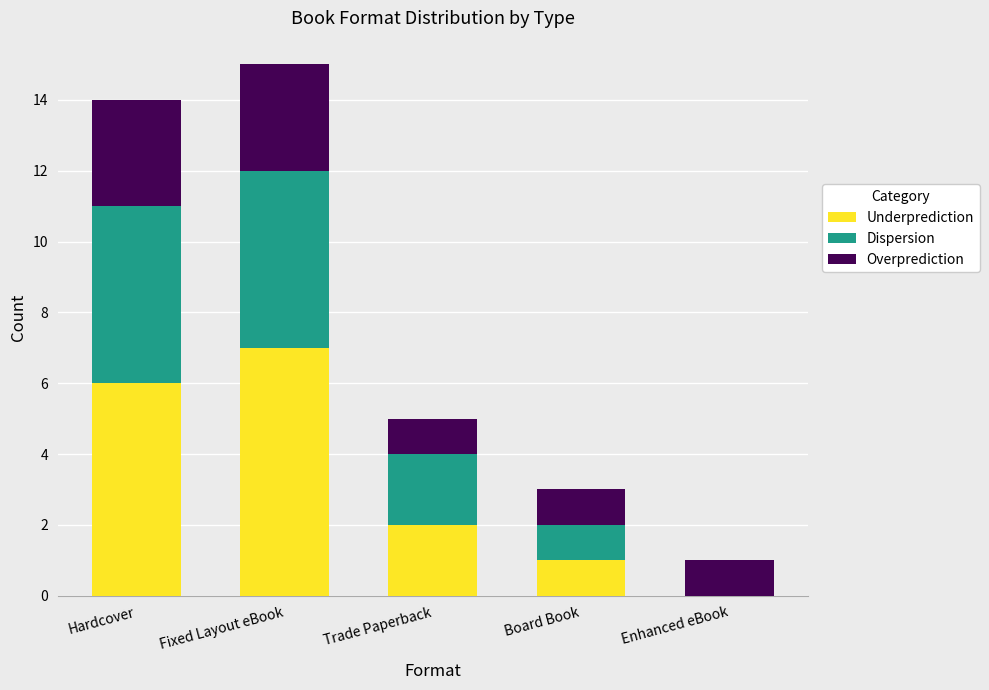

At which label does Underprediction reach its peak?

Fixed Layout eBook